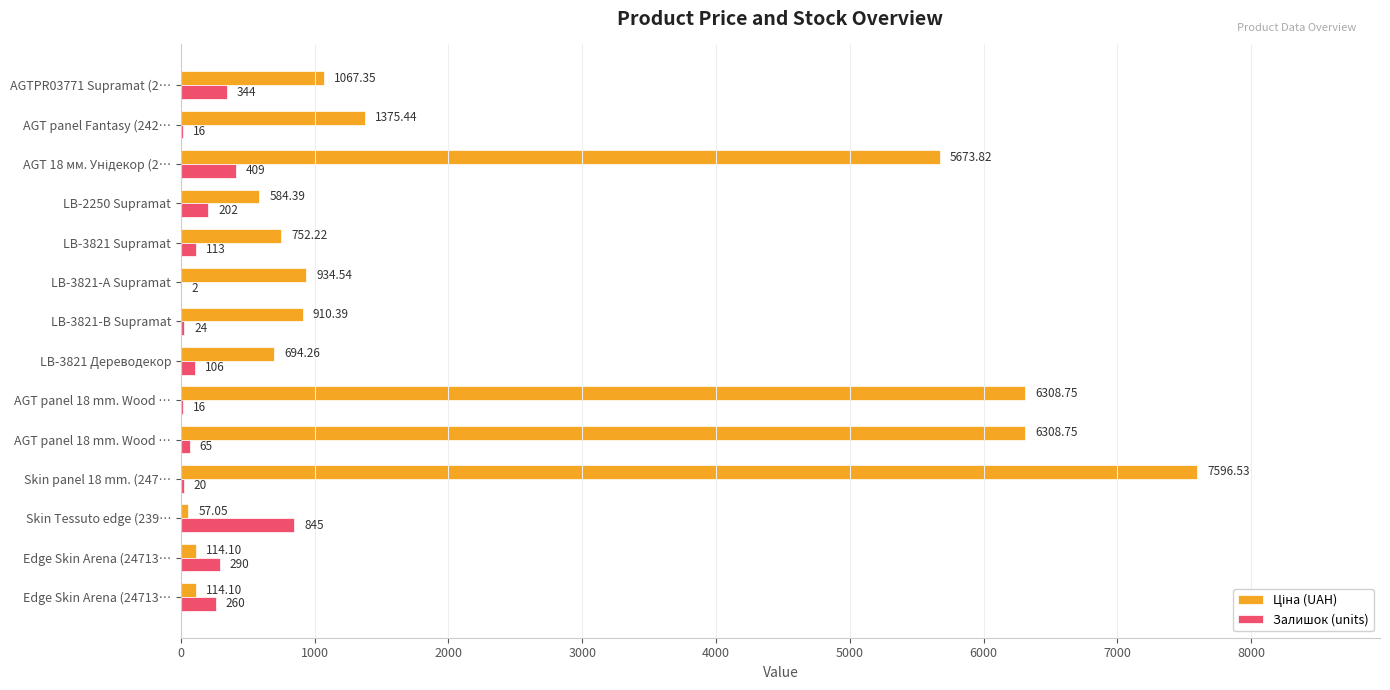

Count the number of data series in this chart.

2